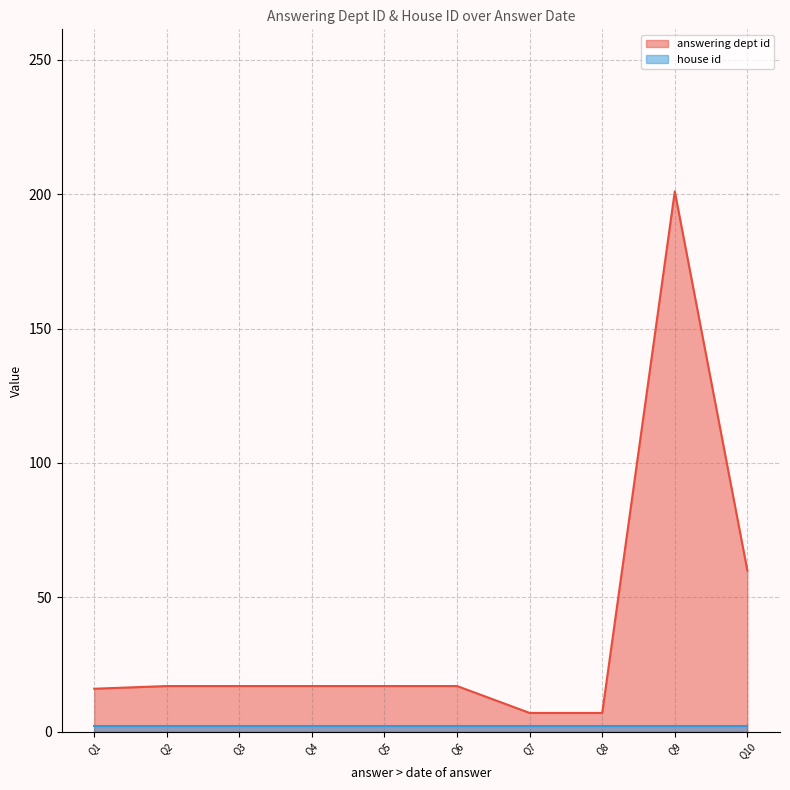

What is the sum of all values?

376